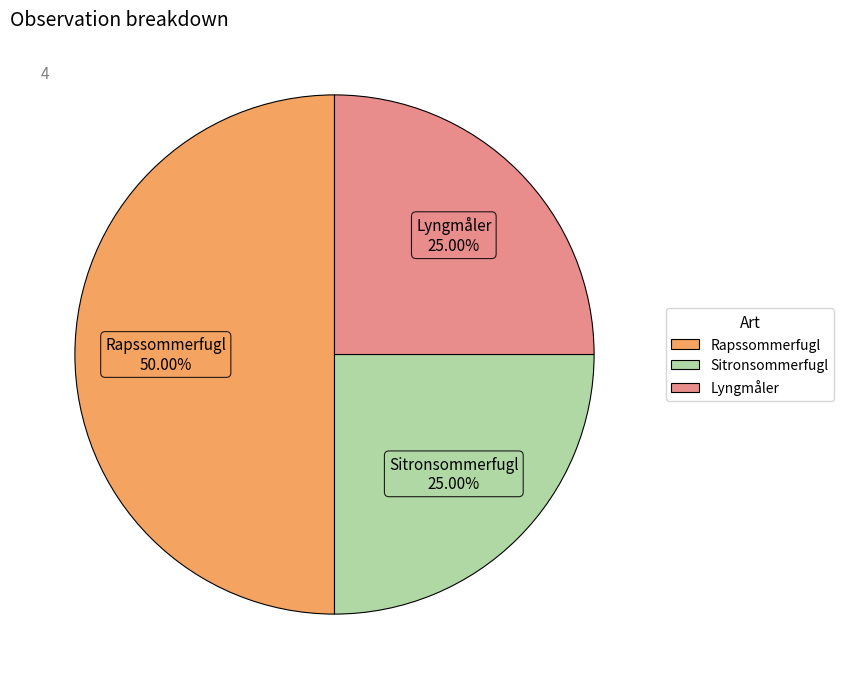

How many segments does this pie chart have?

3